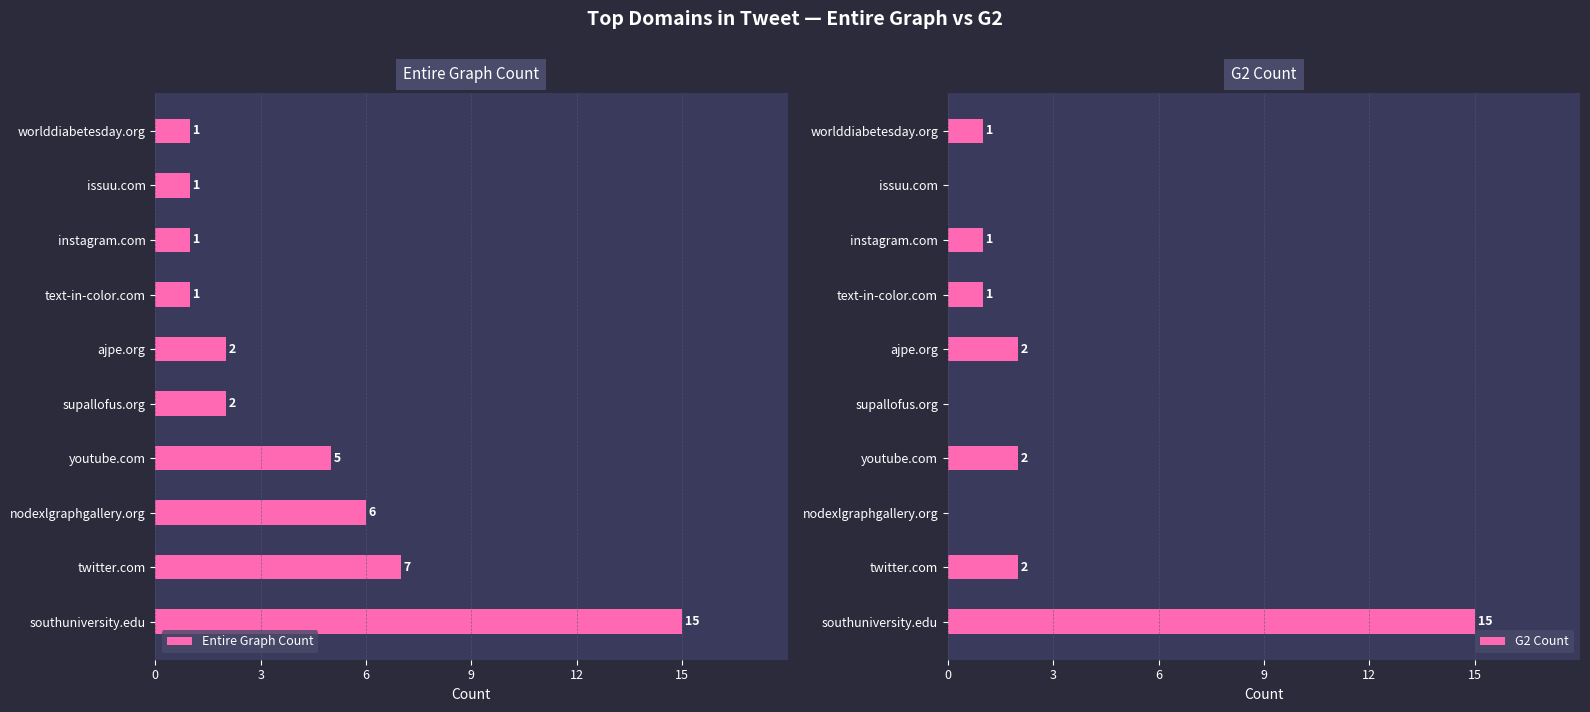

How many data points does each series have?

10